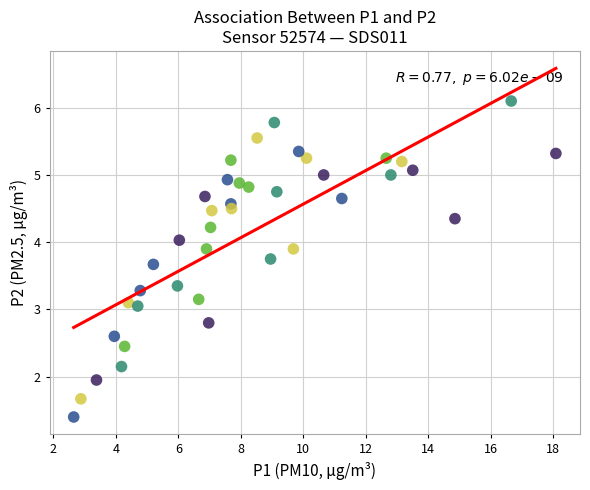

What is the range of X values (max minus min)?

15.4